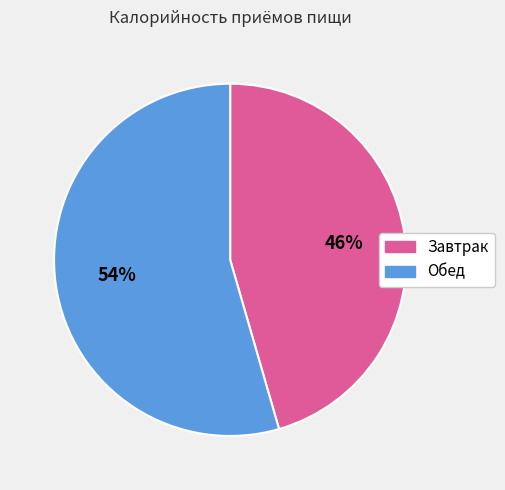

Does Обед account for over 50% of the chart?

Yes